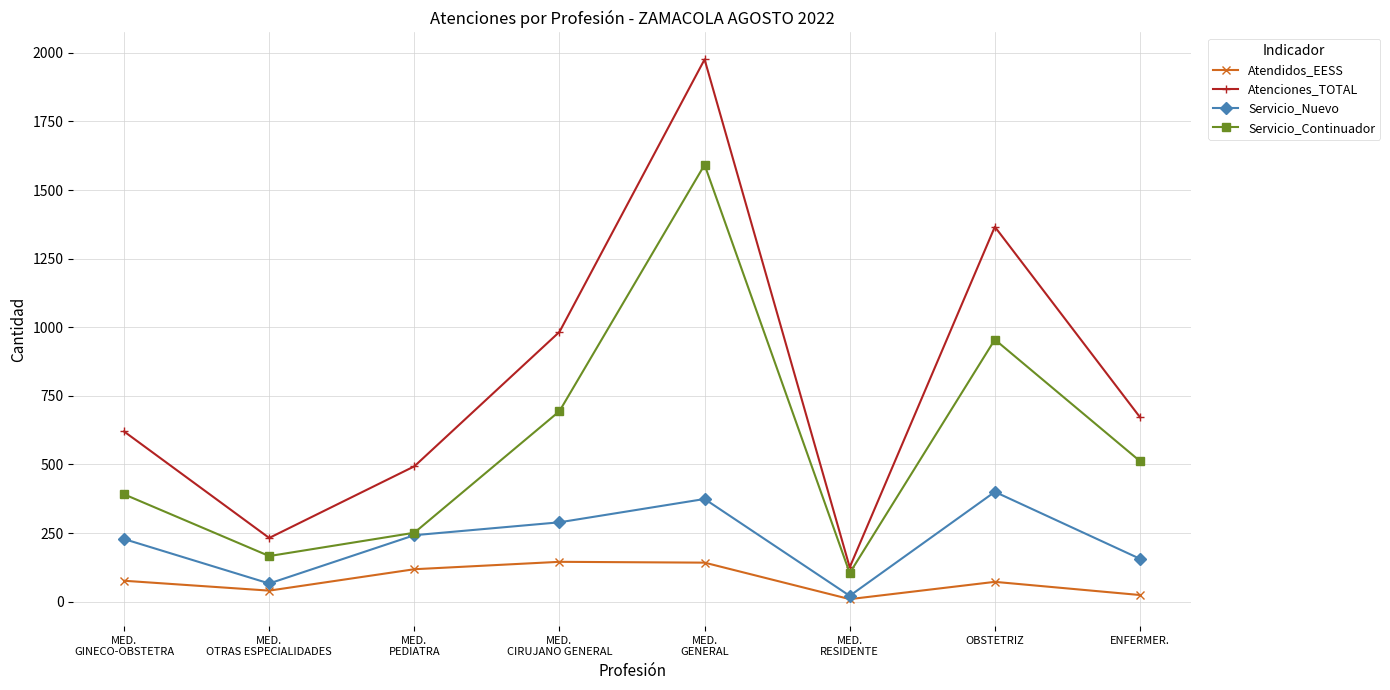

How many lines are shown in the chart?

4